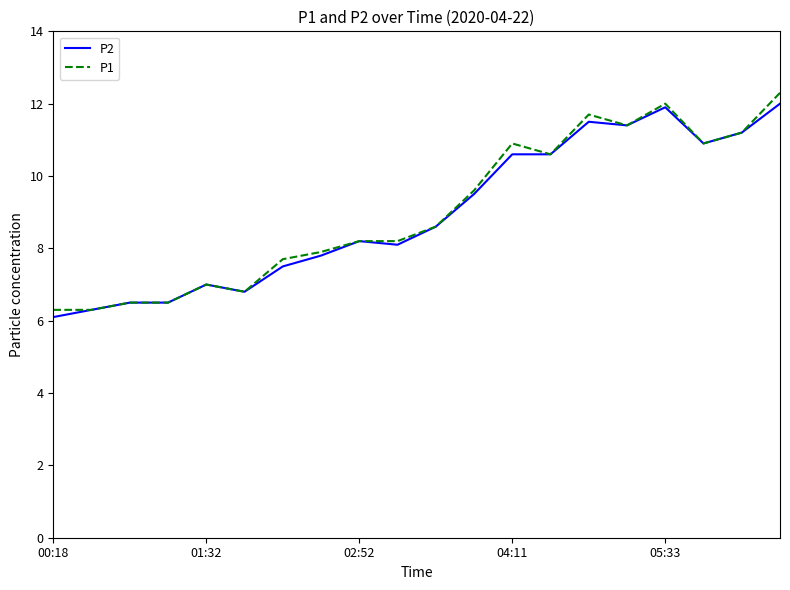

What is the minimum value shown in the chart?

6.1